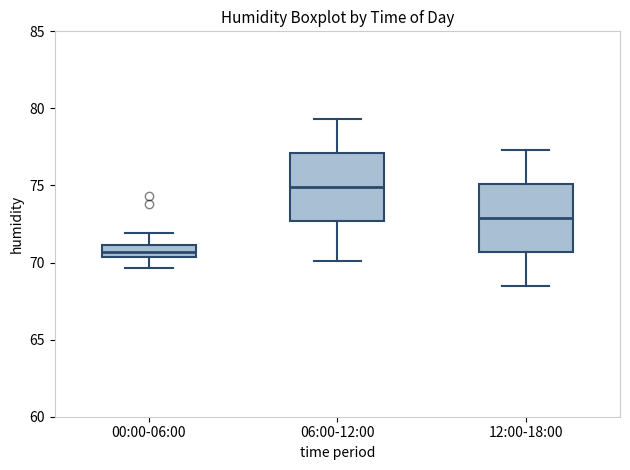

Where is the upper edge of the box for 00:00-06:00 on the y-axis? The values are not printed on the chart, so give them approximately, as read against the axis.

71.0